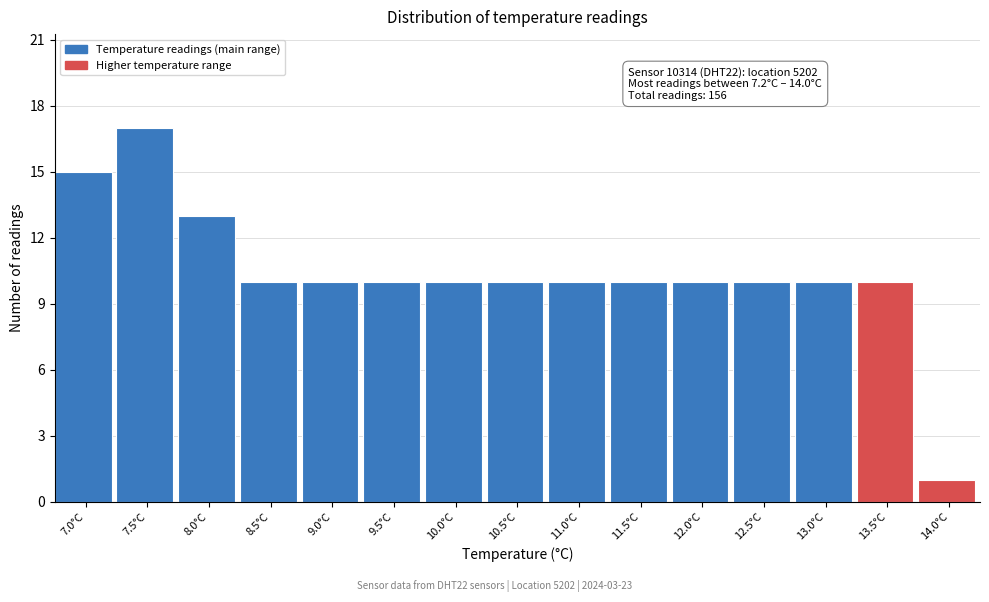

Reading left to right, extract all data points from this chart.

7.0°C=15	7.5°C=17	8.0°C=13	8.5°C=10	9.0°C=10	9.5°C=10	10.0°C=10	10.5°C=10	11.0°C=10	11.5°C=10	12.0°C=10	12.5°C=10	13.0°C=10	13.5°C=10	14.0°C=1